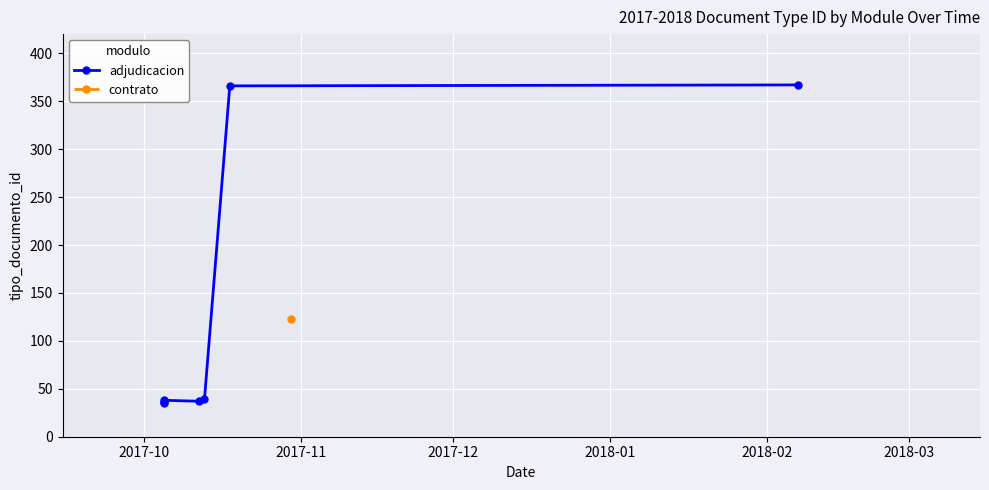

How many data points are above 38?

3